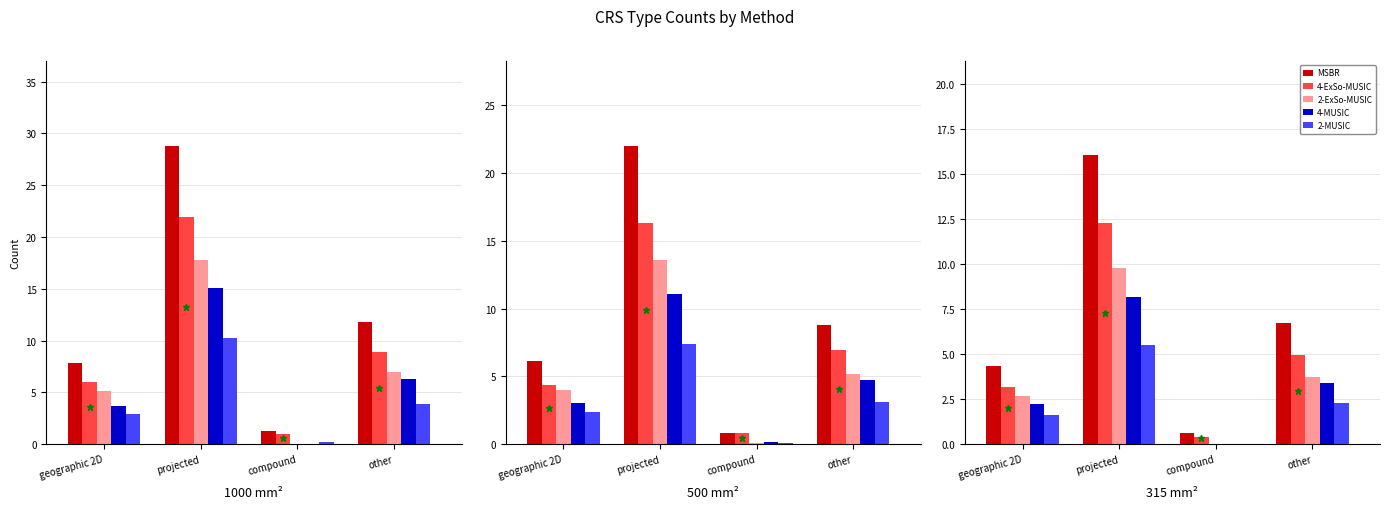

Is the value of 2-MUSIC at geographic 2D greater than the value of 2-ExSo-MUSIC at geographic 2D?

No